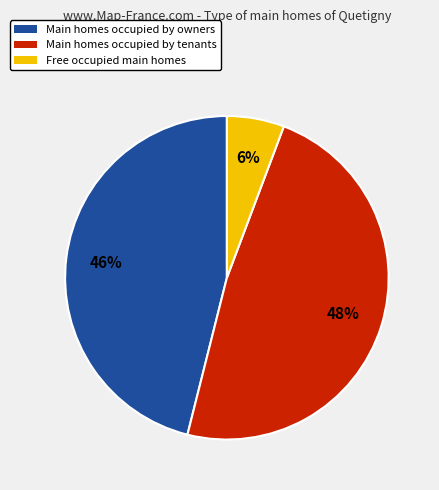

How many slices are in this pie chart?

3